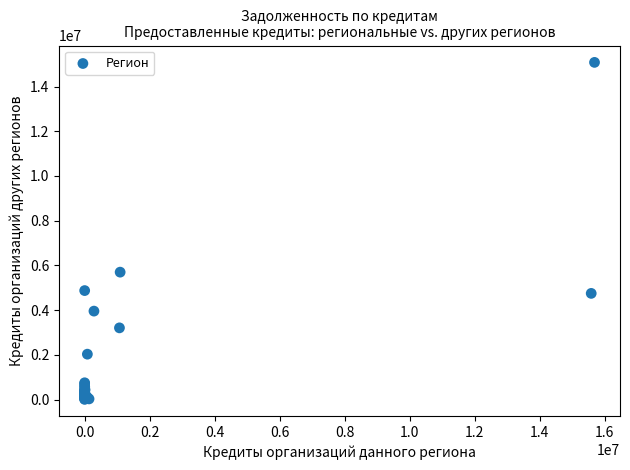

What Y value in the scatter plot is closest to 7545434?

5699598